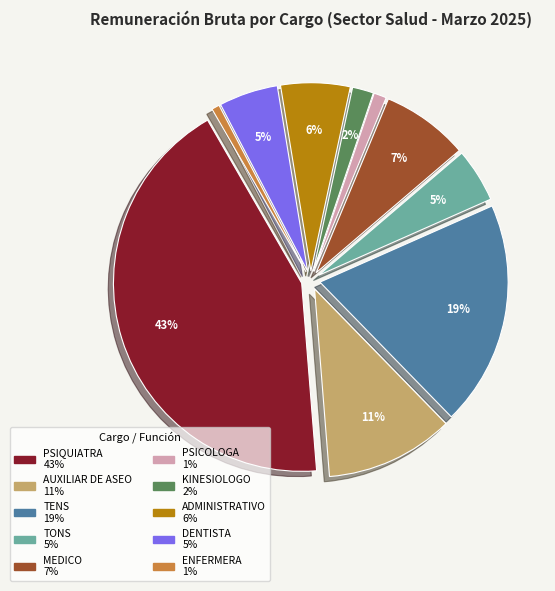

Do ADMINISTRATIVO and AUXILIAR DE ASEO together represent more than half of the pie?

No